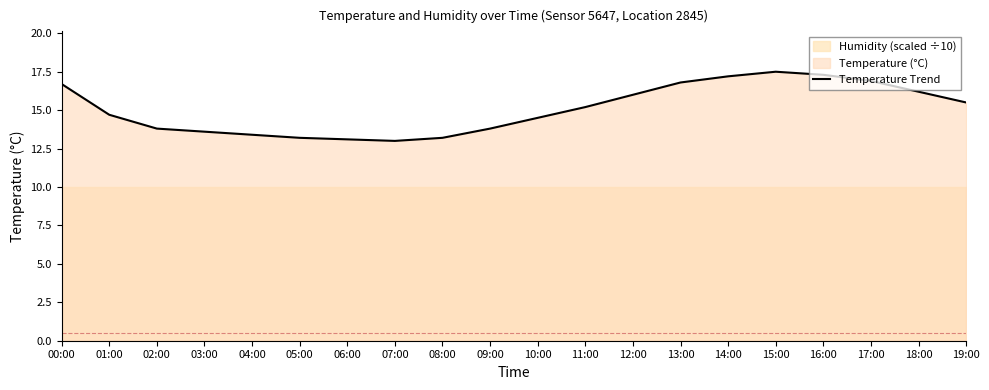

Rank the categories by value from lowest to highest.

07:00, 06:00, 05:00, 08:00, 04:00, 03:00, 02:00, 09:00, 10:00, 01:00, 11:00, 19:00, 12:00, 18:00, 00:00, 13:00, 17:00, 14:00, 16:00, 15:00